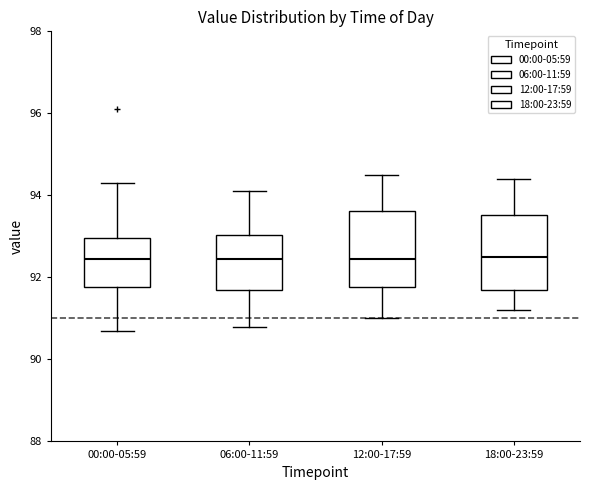

Where does the median line of the box for 00:00-05:59 sit on the y-axis? The values are not printed on the chart, so give them approximately, as read against the axis.

92.4